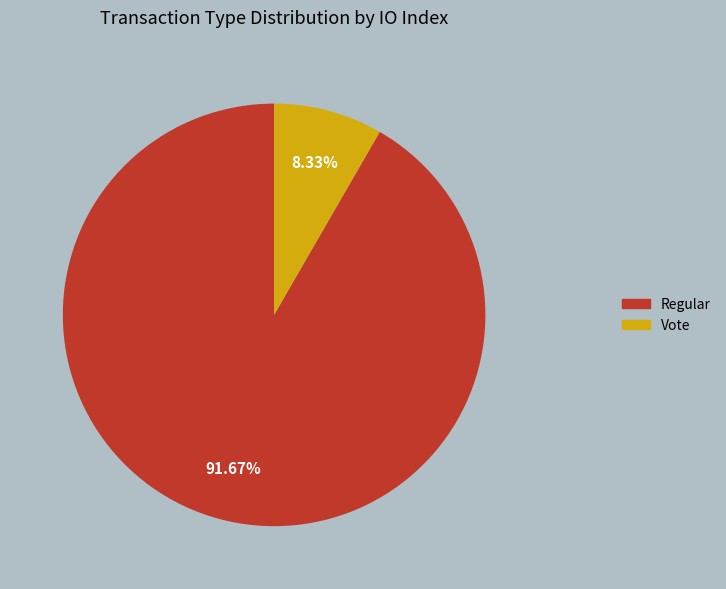

Which category has the biggest portion of the pie?

Regular